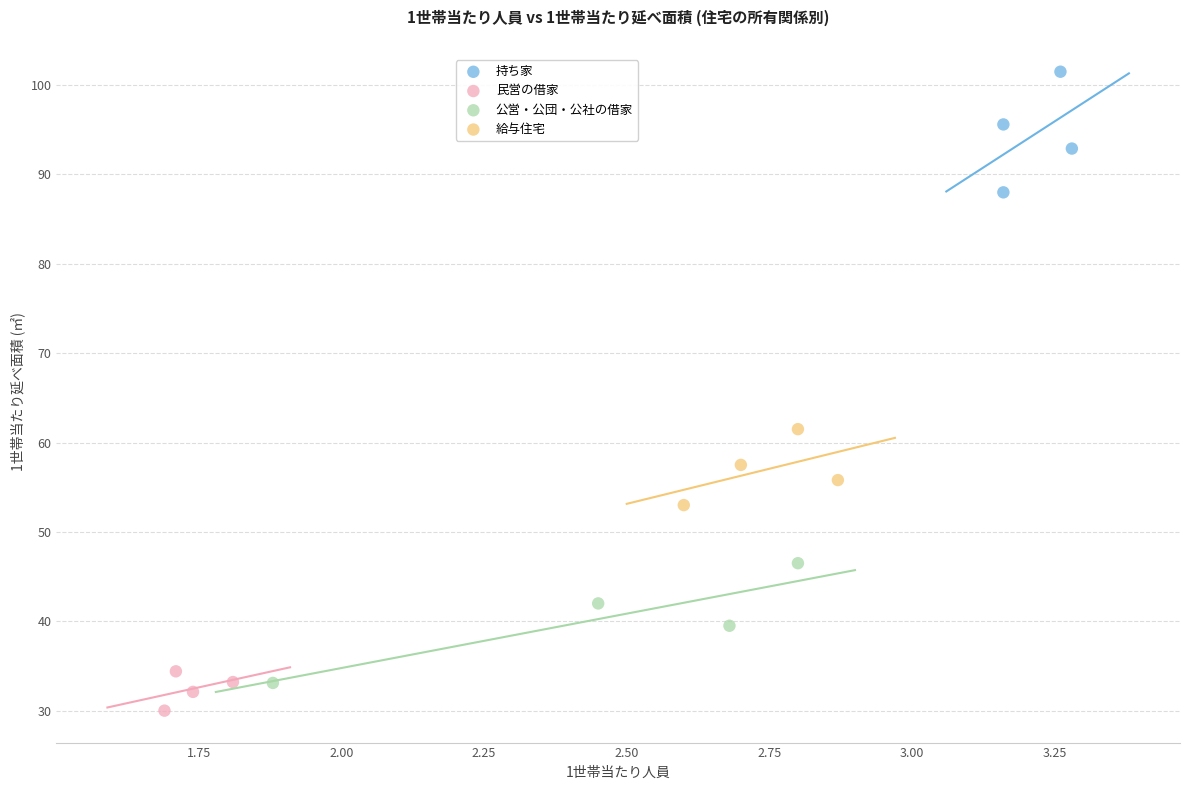

Which series reaches the minimum Y coordinate?

民営の借家